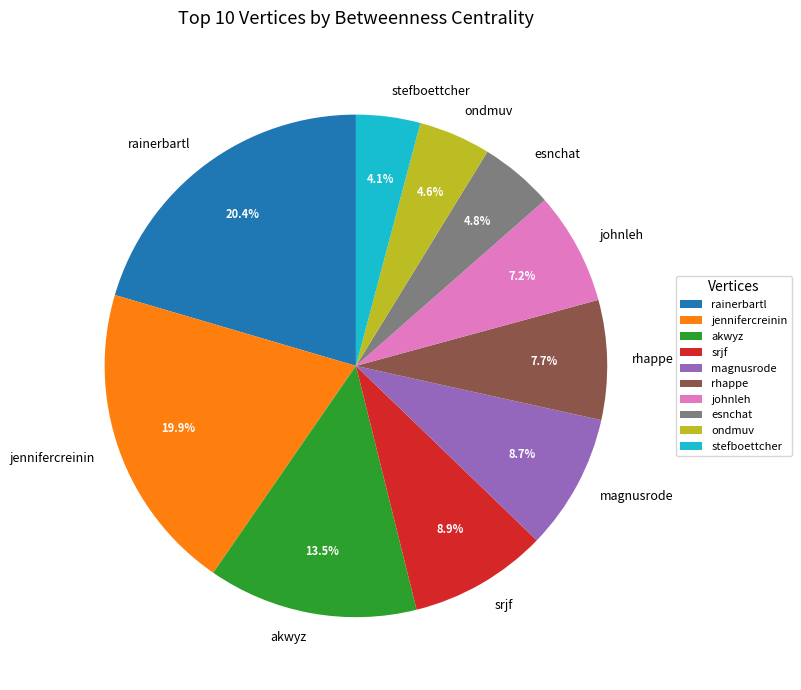

How many segments does this pie chart have?

10